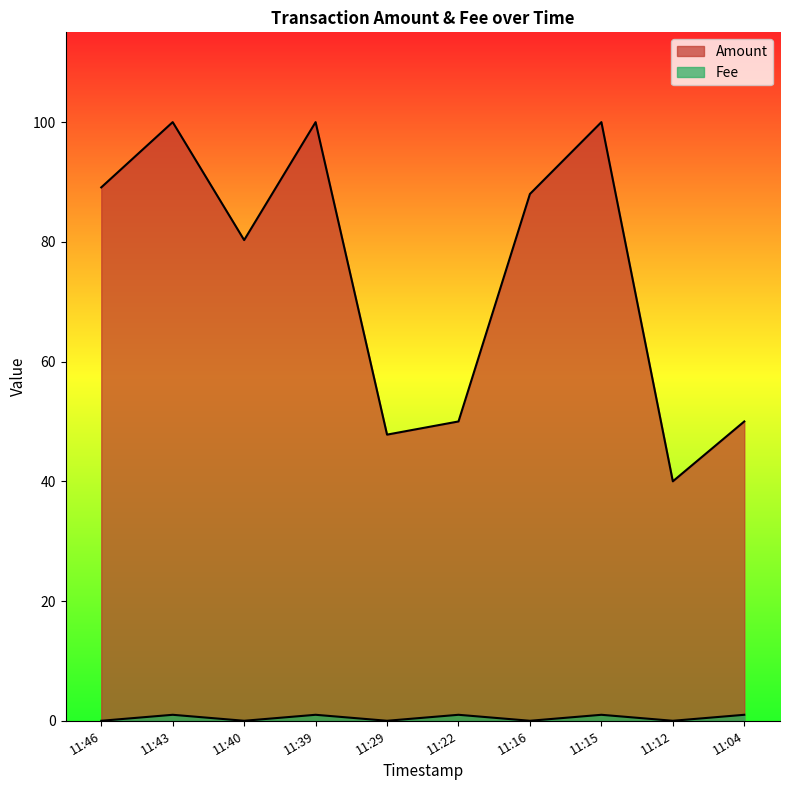

How many values in the Fee series are below 1?

5